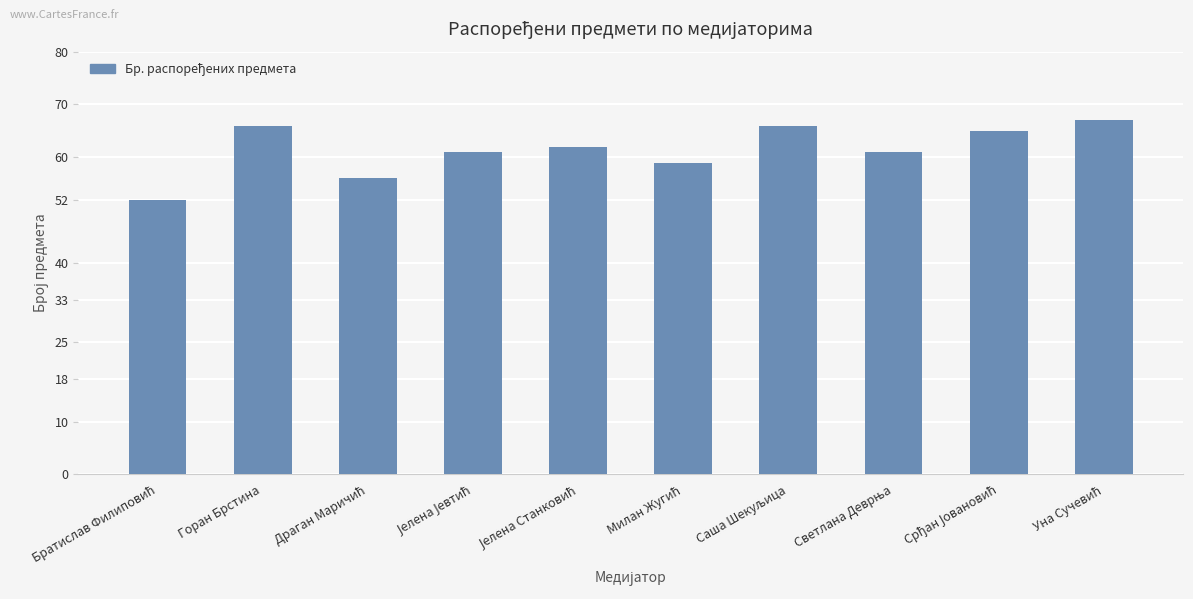

What is the greatest value displayed?

67